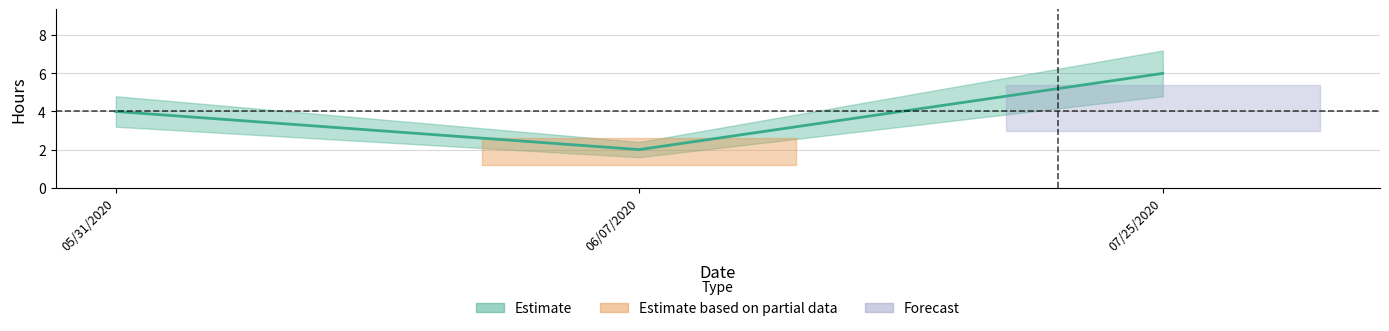

Which has a higher value, 07/25/2020 or 06/07/2020?

07/25/2020